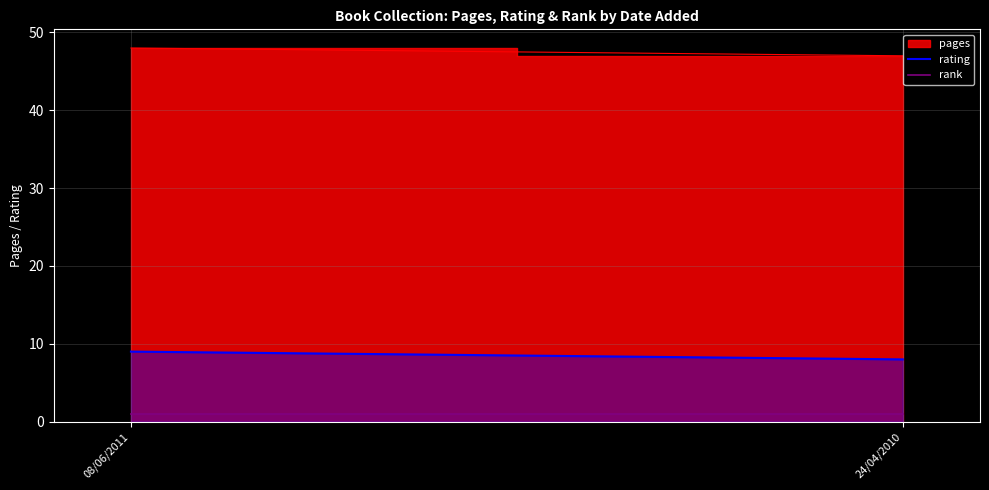

Where is rank nearest to the value 1?

08/06/2011